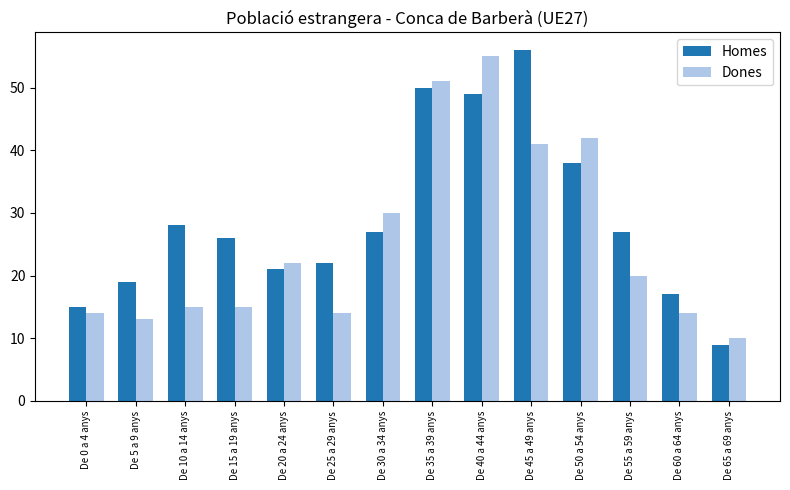

At which label does Homes first exceed 27?

De 10 a 14 anys